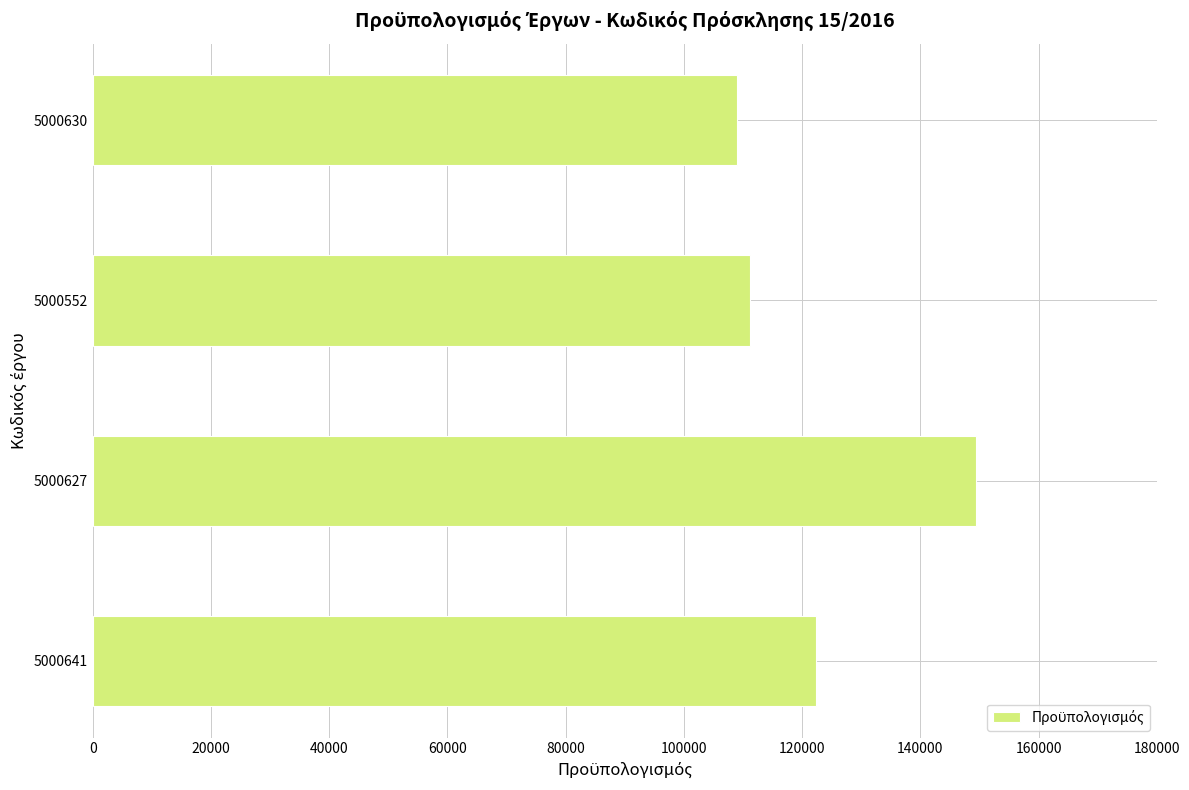

The chart shows a value of 122277.4 at 5000641. True or false?

True